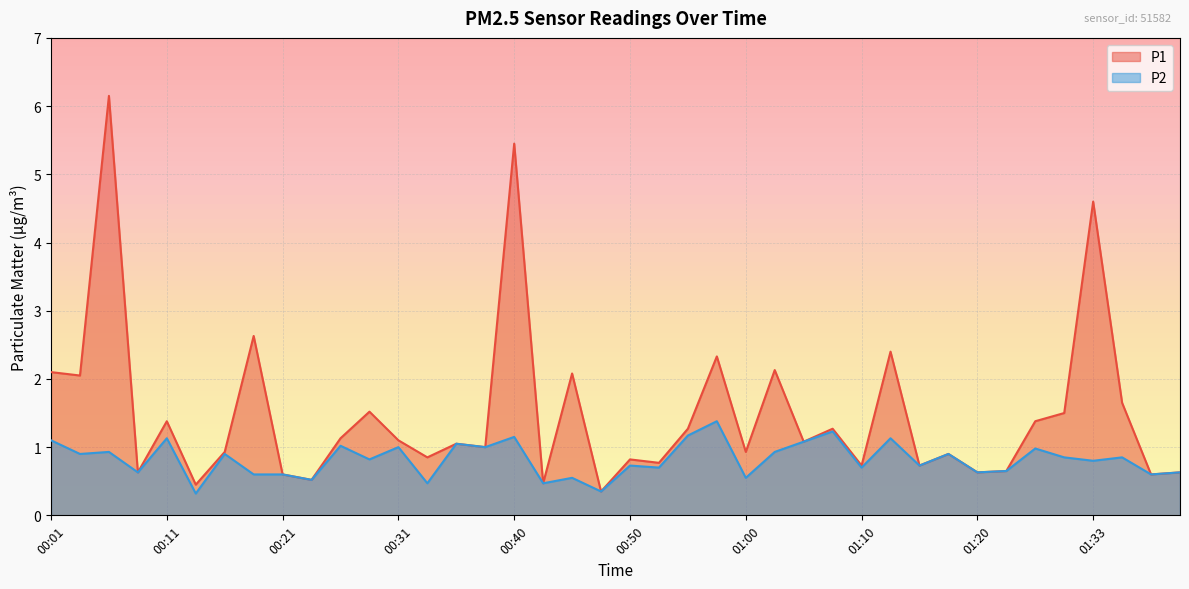

Does the chart display data point markers on the line(s)?

No